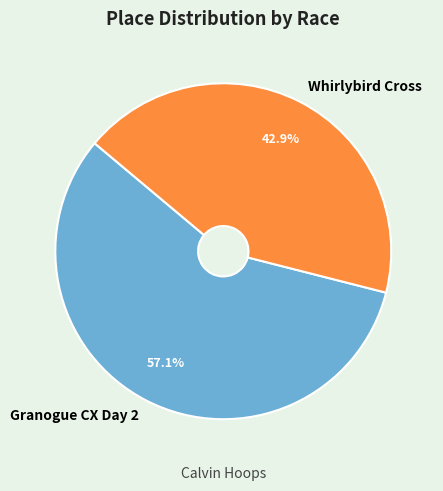

Count the number of slices in the pie.

2